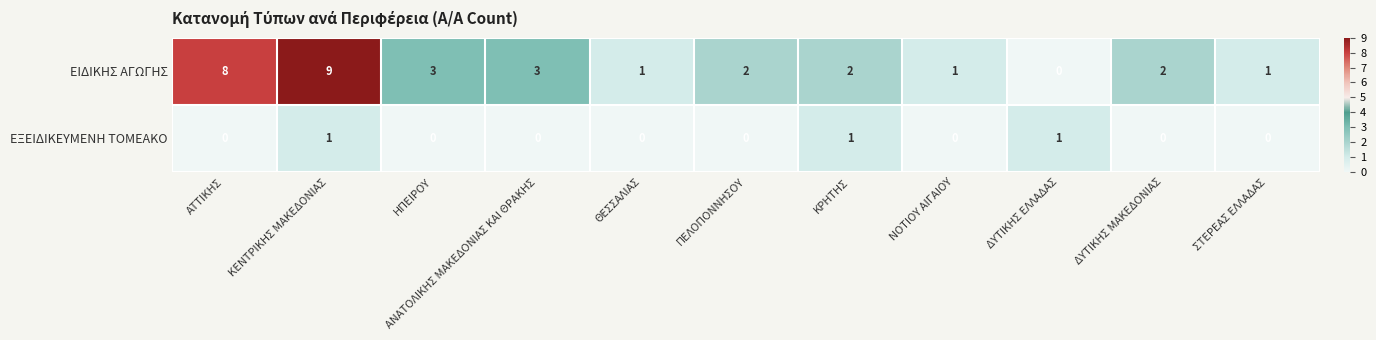

The value of ΕΞΕΙΔΙΚΕΥΜΕΝΗ ΤΟΜΕΑΚΟ at ΗΠΕΙΡΟΥ is 0. True or false?

True